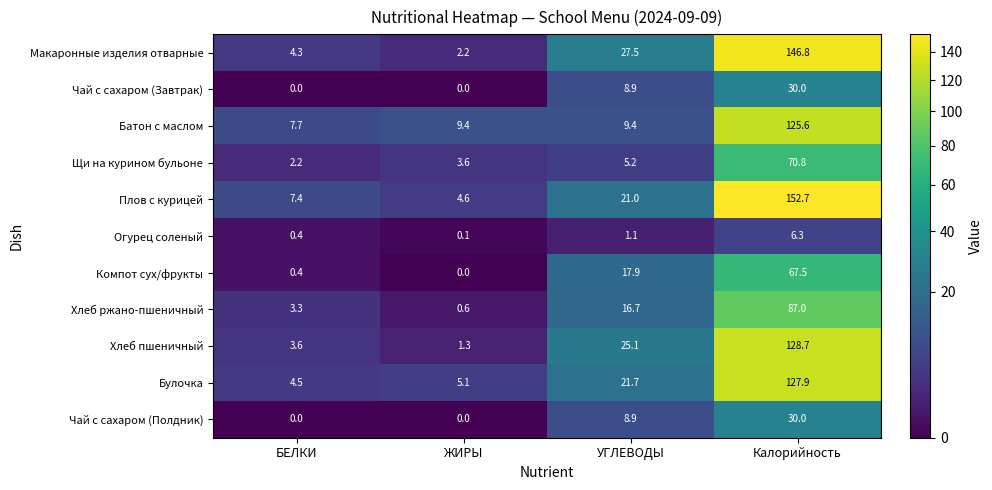

Count the number of data series in this chart.

11